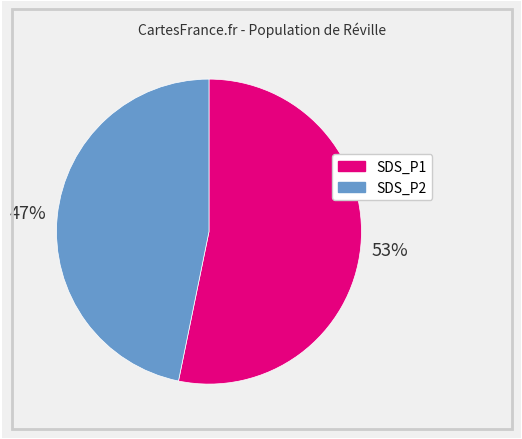

The SDS_P1 slice represents 60% of the pie. True or false?

False